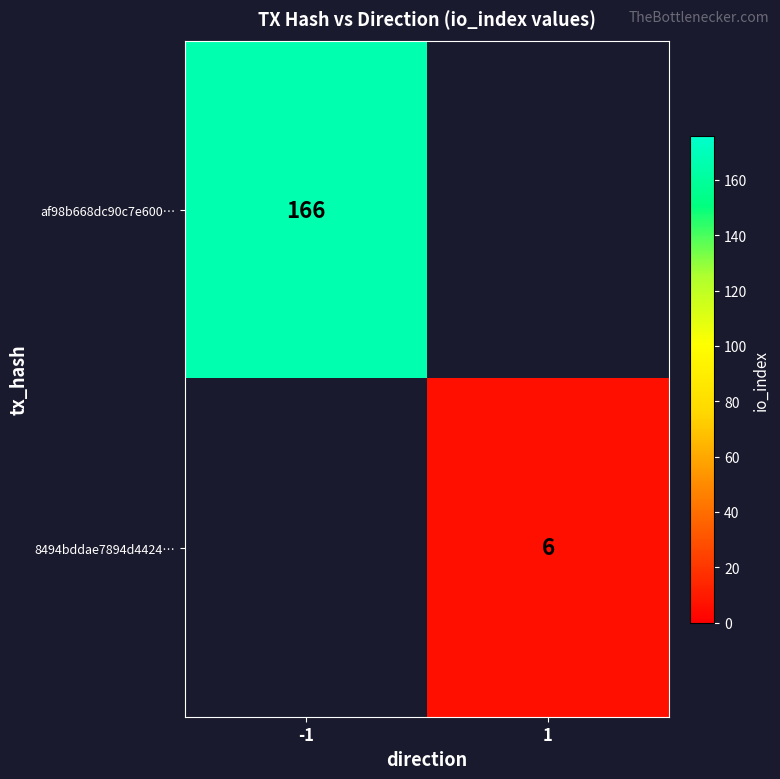

Is it true that 8494bddae7894d4424… equals 6 at 1?

True